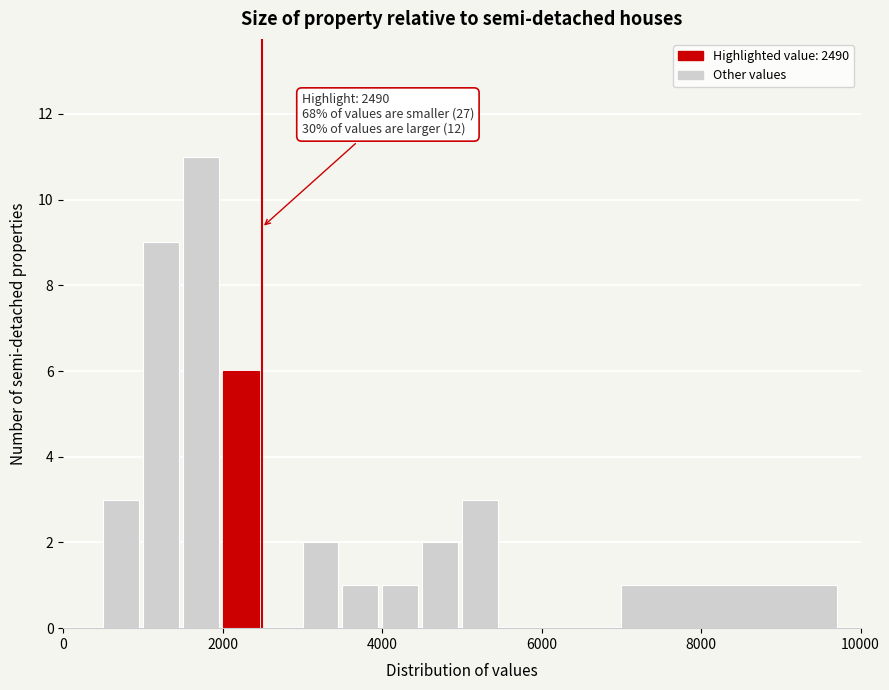

Around what value on the x-axis is the tallest bar? Give the approximate position of its centre, as read against the axis.

1800